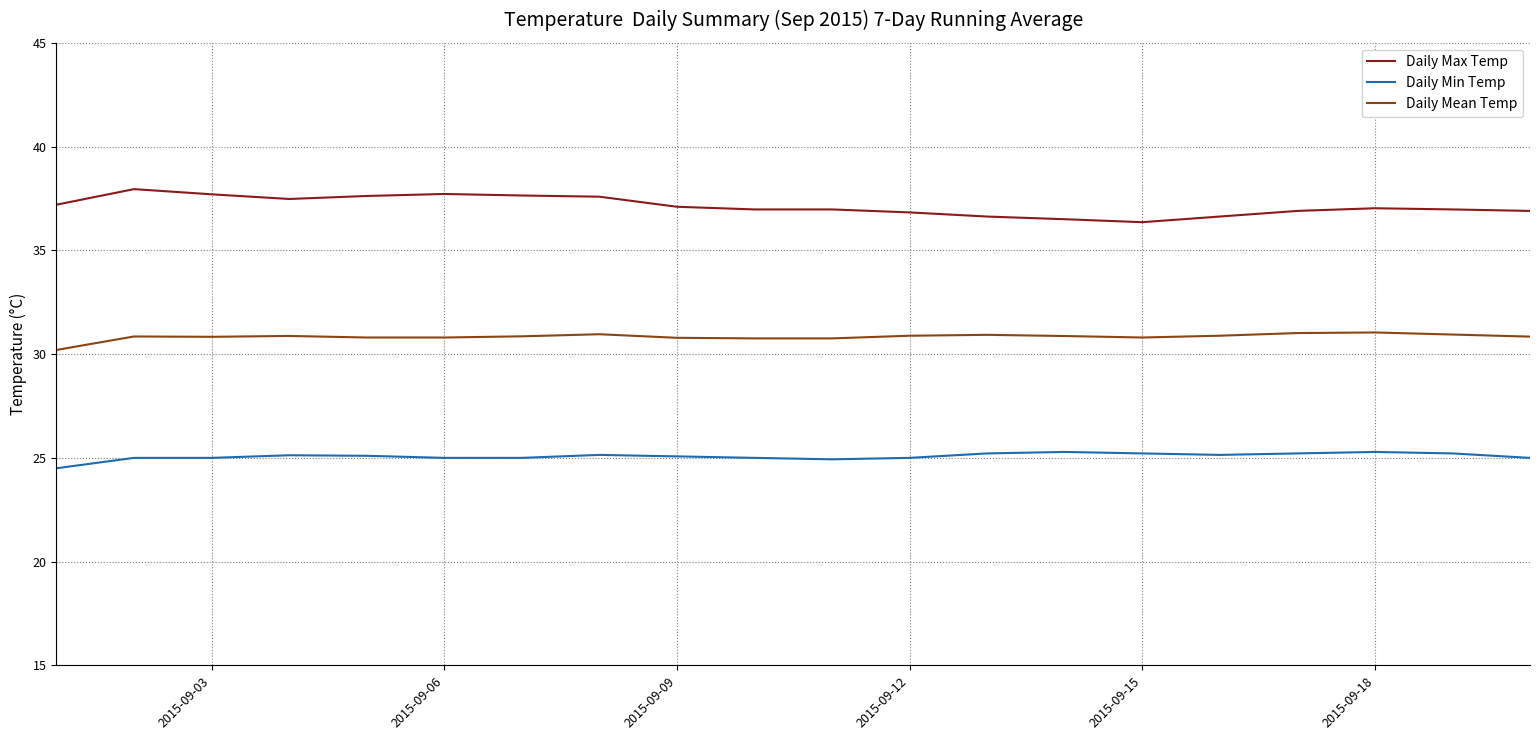

What is the minimum value for Daily Mean Temp?

30.2